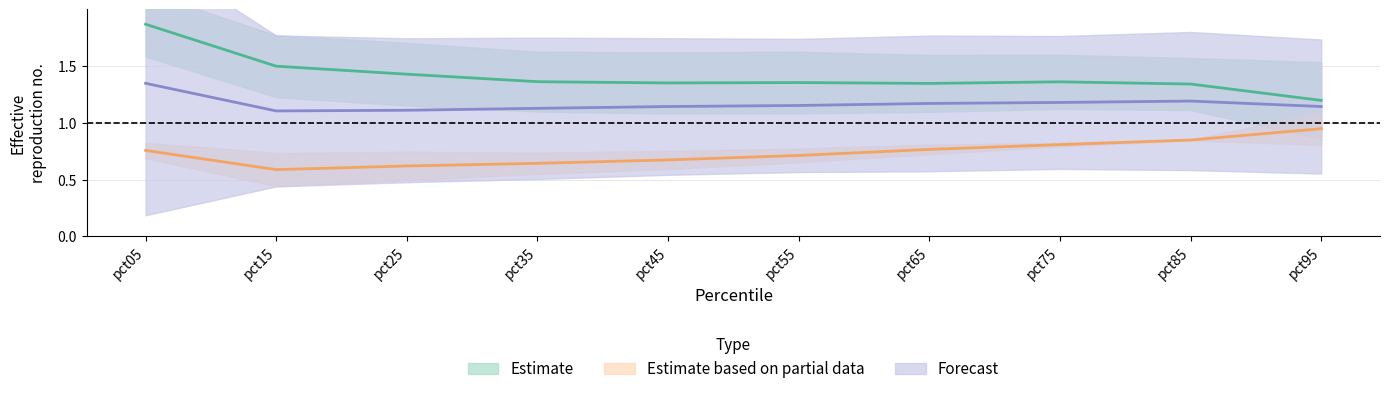

How many categories are shown in the chart?

10